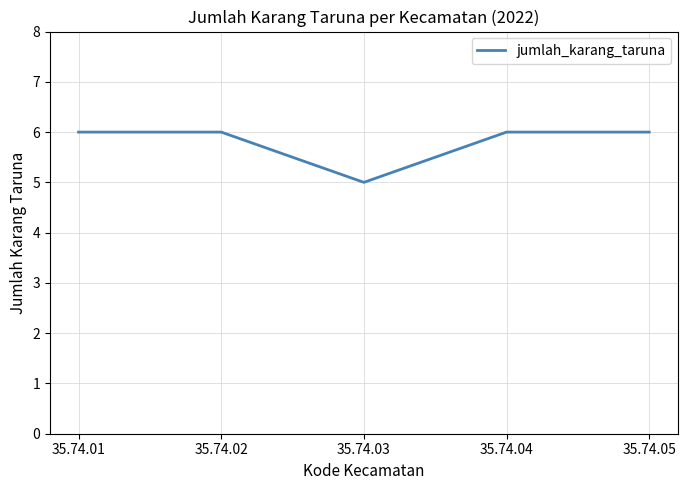

What is the change in value from 35.74.02 to 35.74.03?

-1